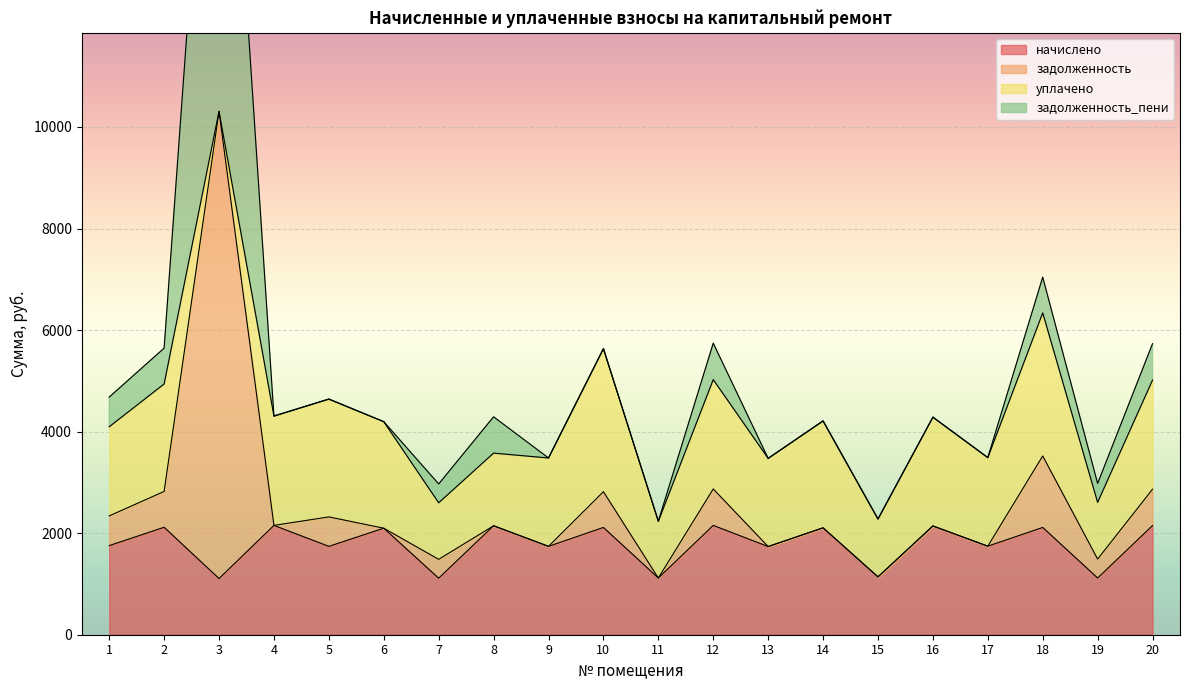

Which series has the largest total across all categories?

уплачено